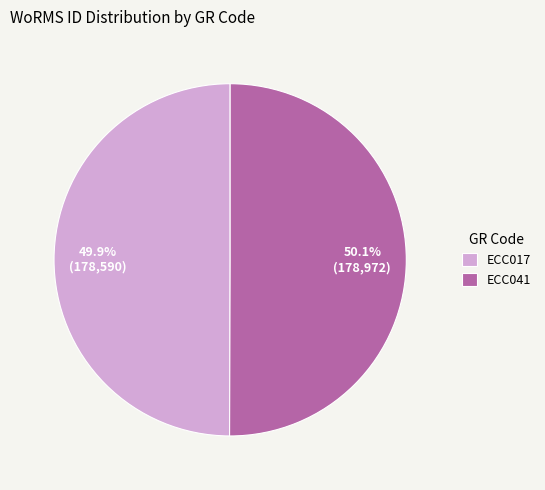

To the nearest percent, what is the average slice percentage?

50%